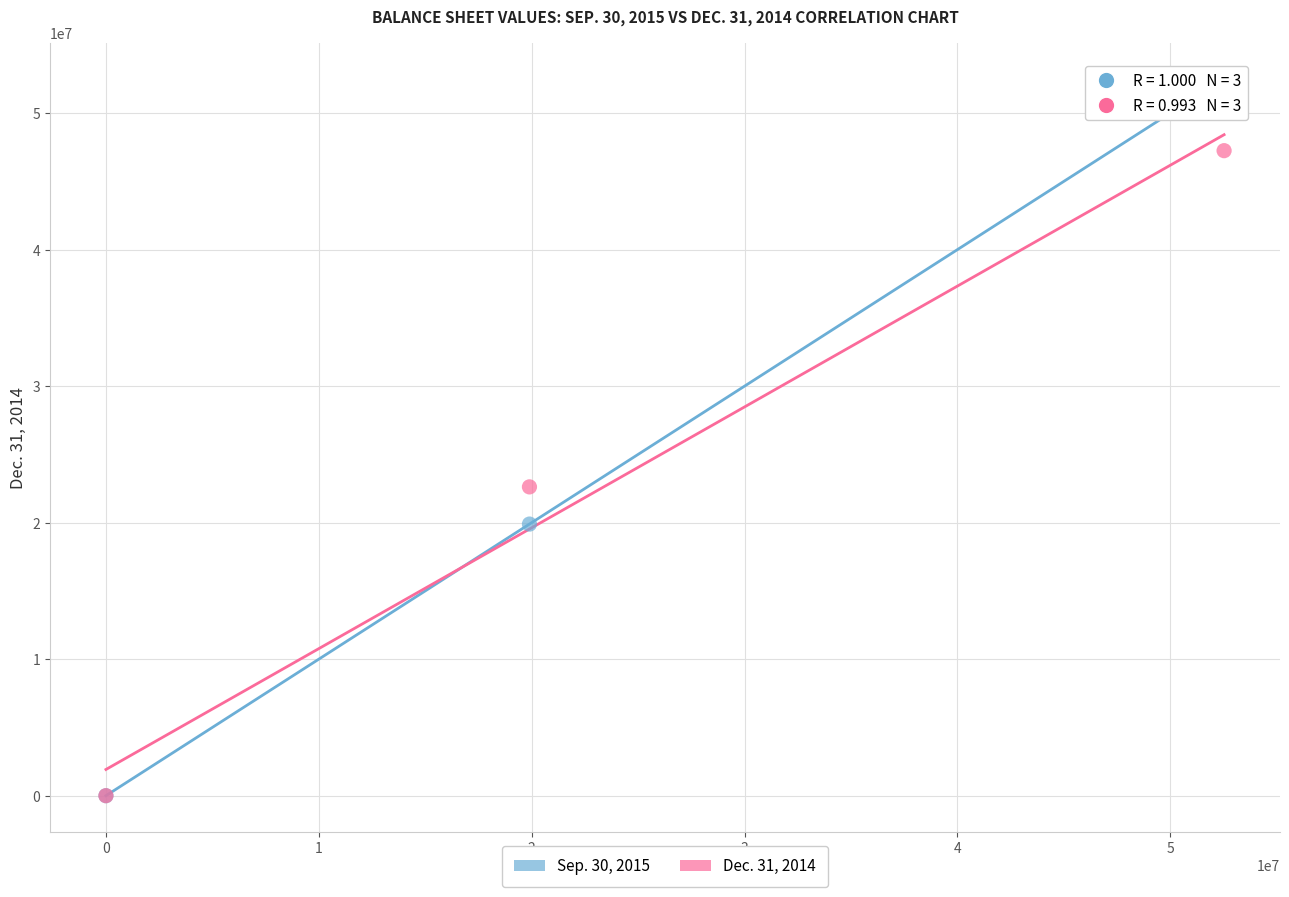

Which series contains the highest Y value?

Sep. 30, 2015